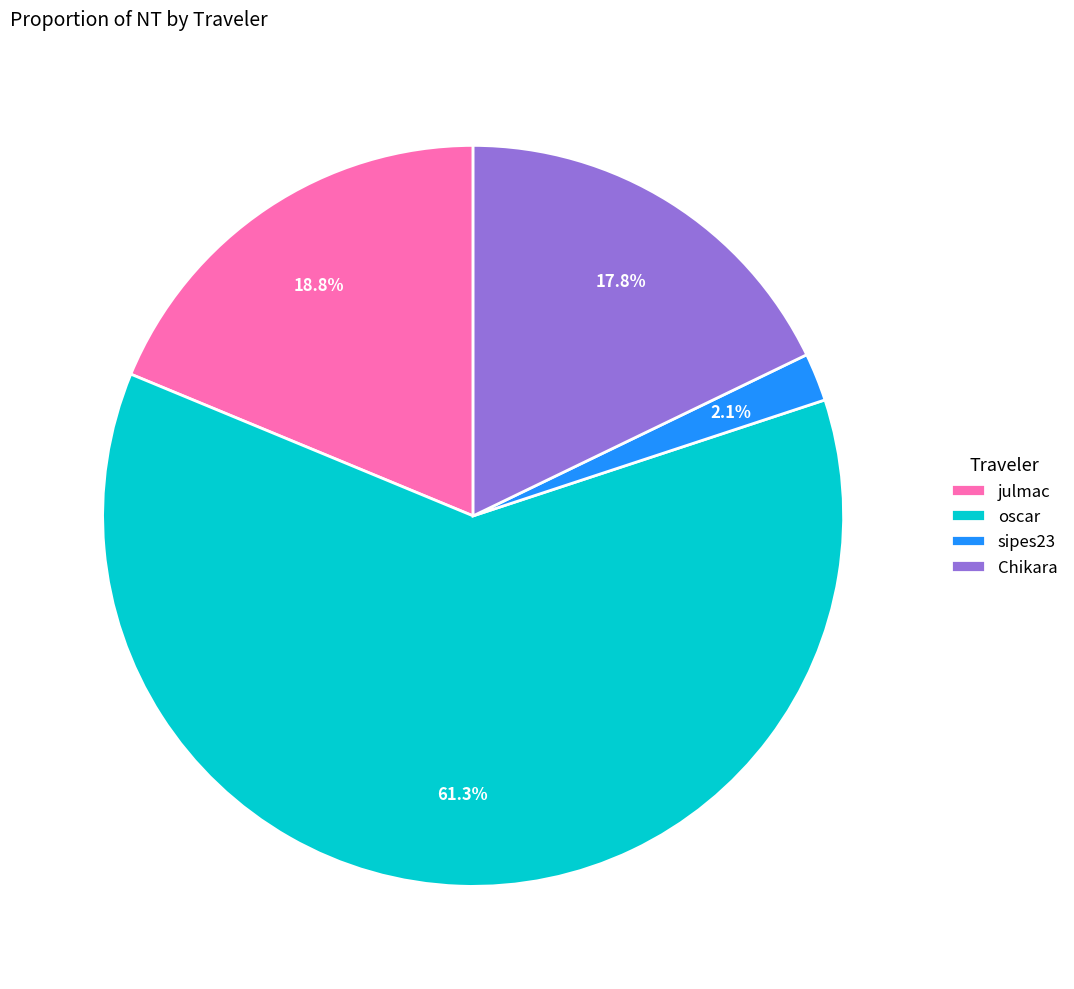

Is it true that Chikara is 18% of the pie?

True